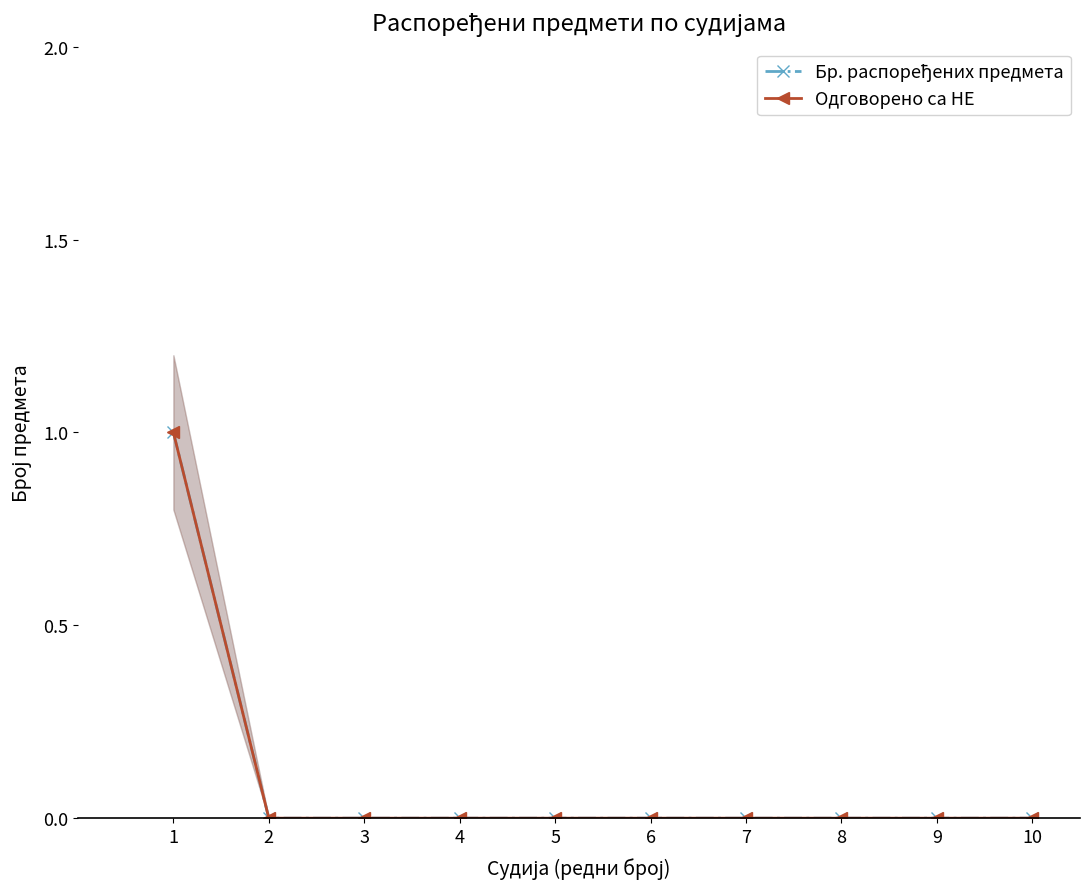

At which category does the chart reach its minimum across all series?

2